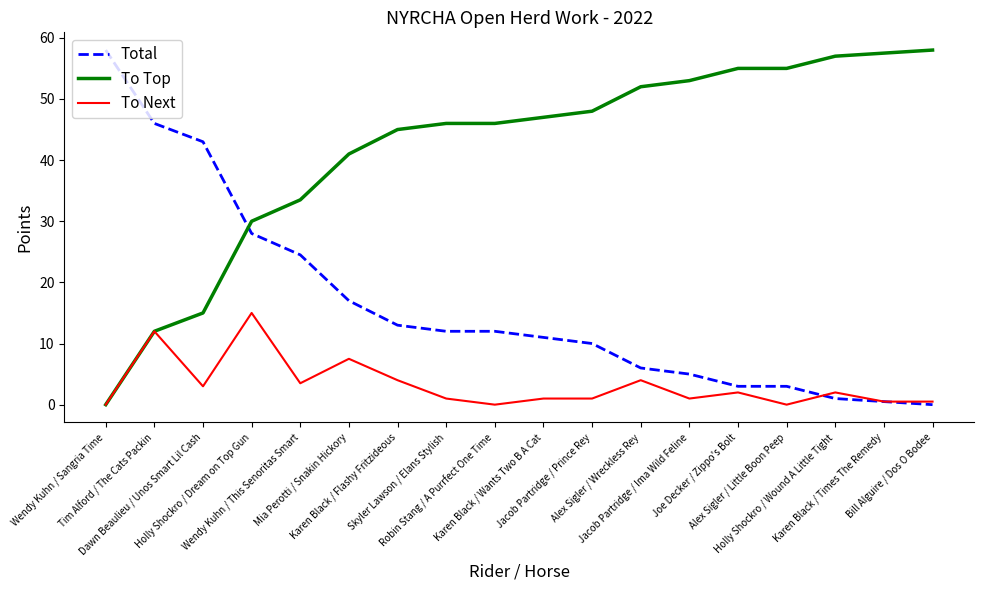

What are all the series names shown in the legend?

Total, To Top, To Next